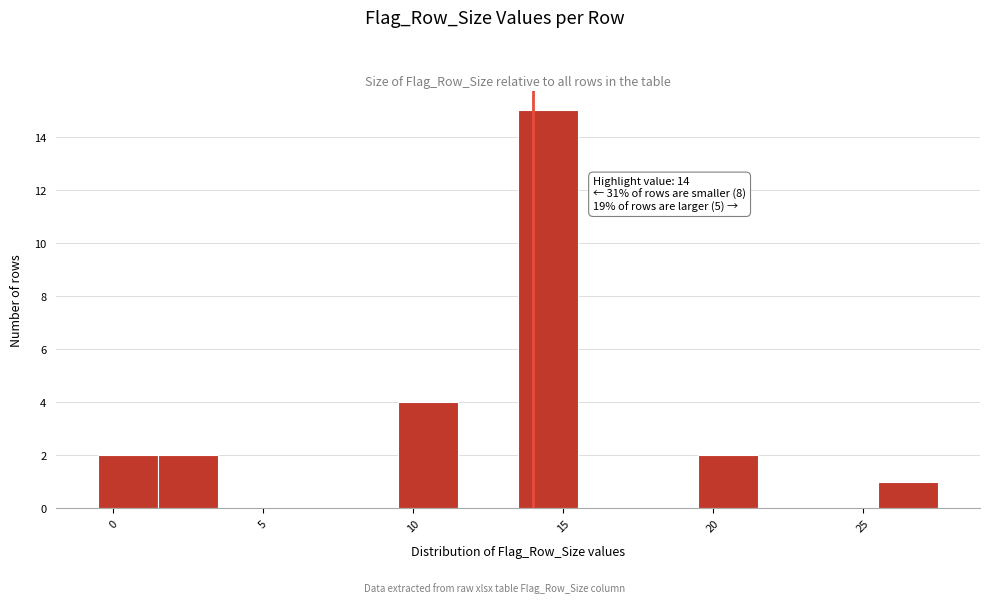

Which range on the x-axis has the tallest bar?

13.5 to 15.5